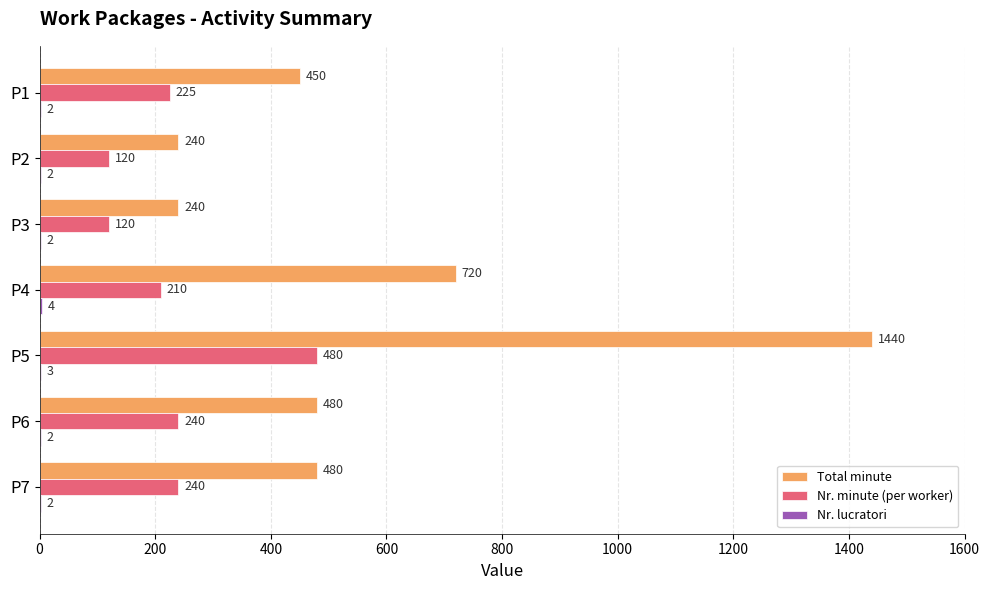

Which category has the highest value across all series?

P5